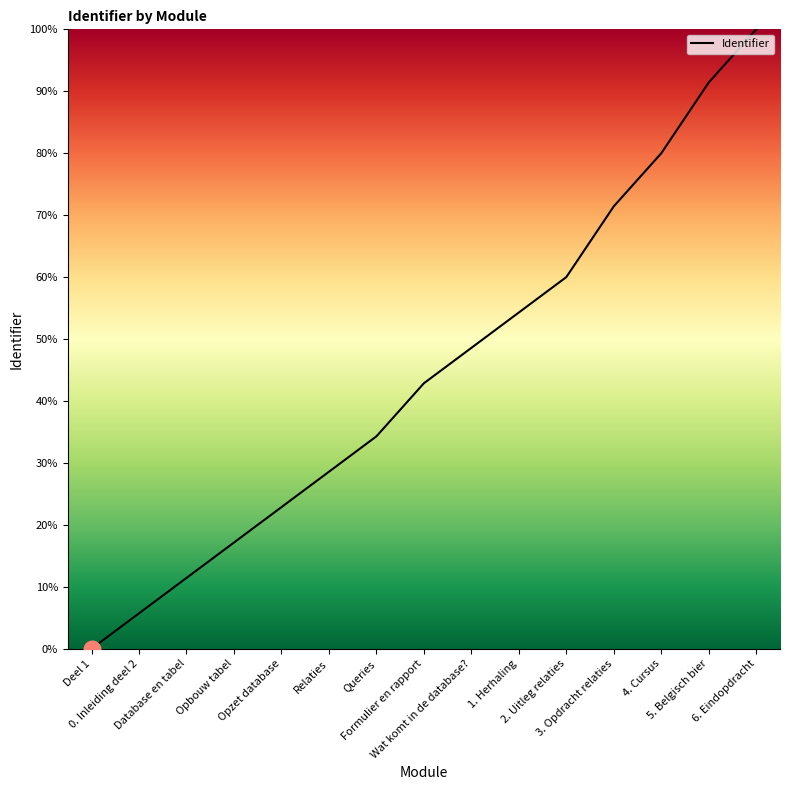

The value at Database en tabel is 18.9. True or false?

False